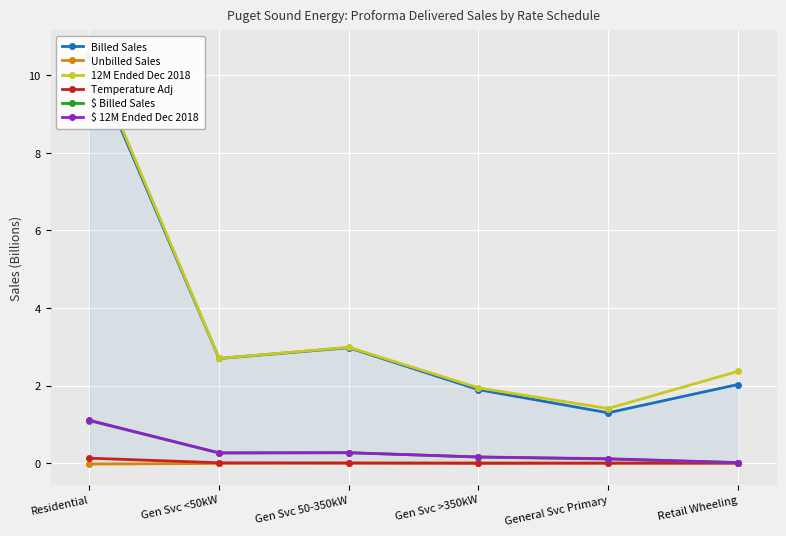

Which series has the widest spread of values?

Billed Sales